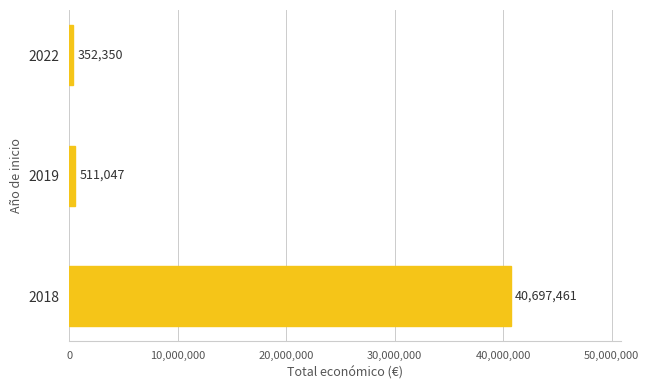

What is the sum of all values?

41560858